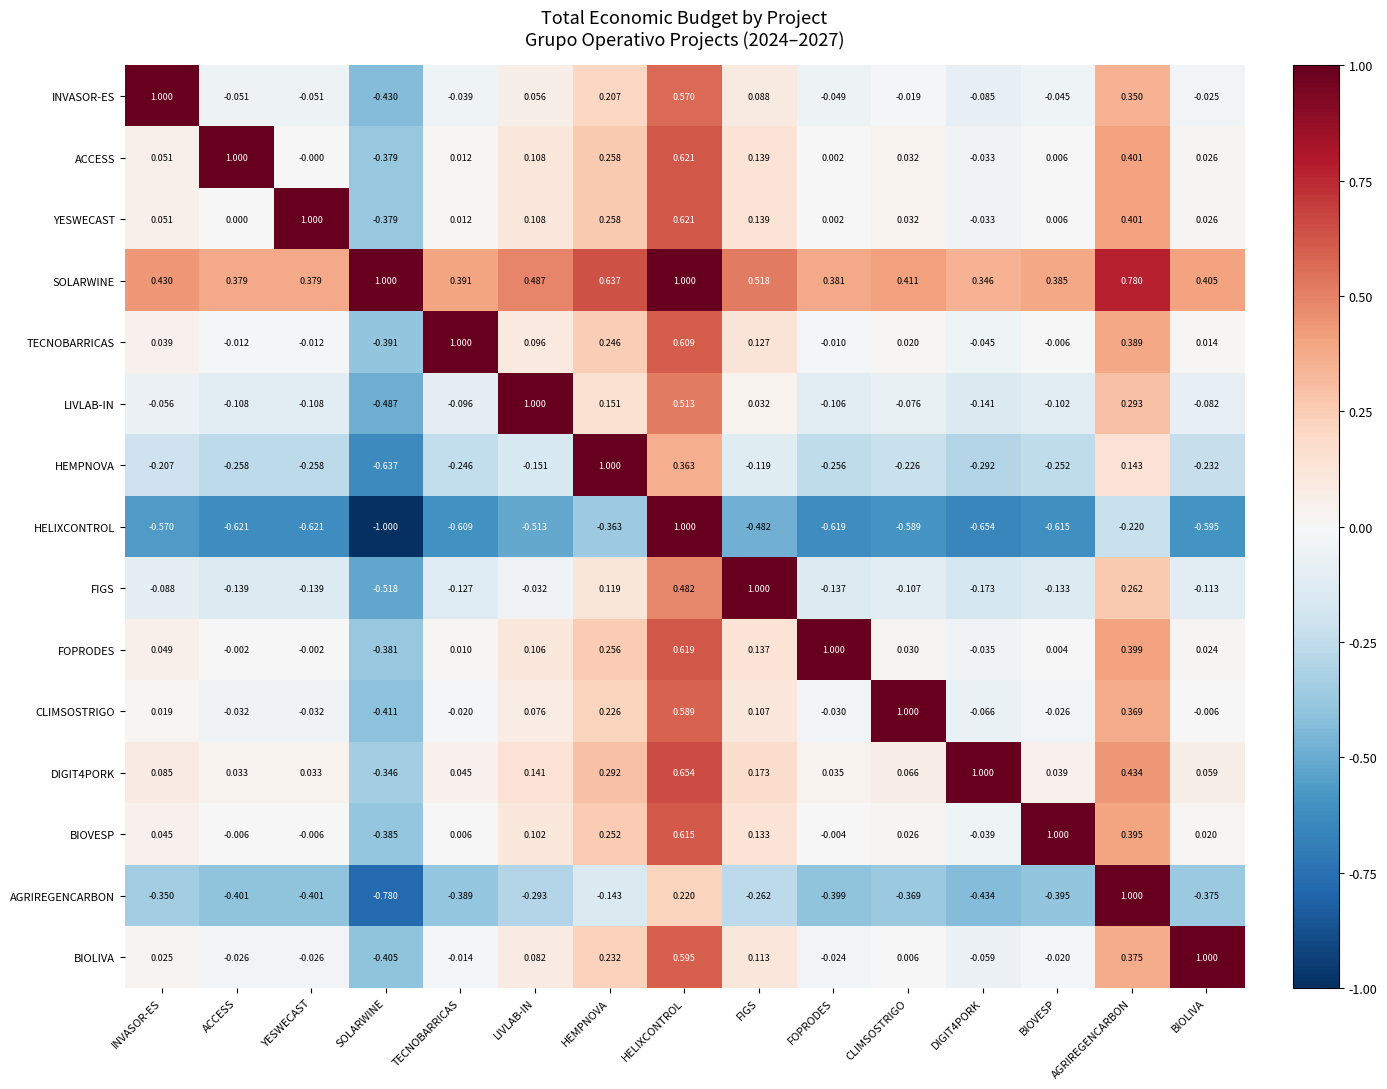

Is the value of ACCESS at SOLARWINE greater than the value of FIGS at CLIMSOSTRIGO?

No